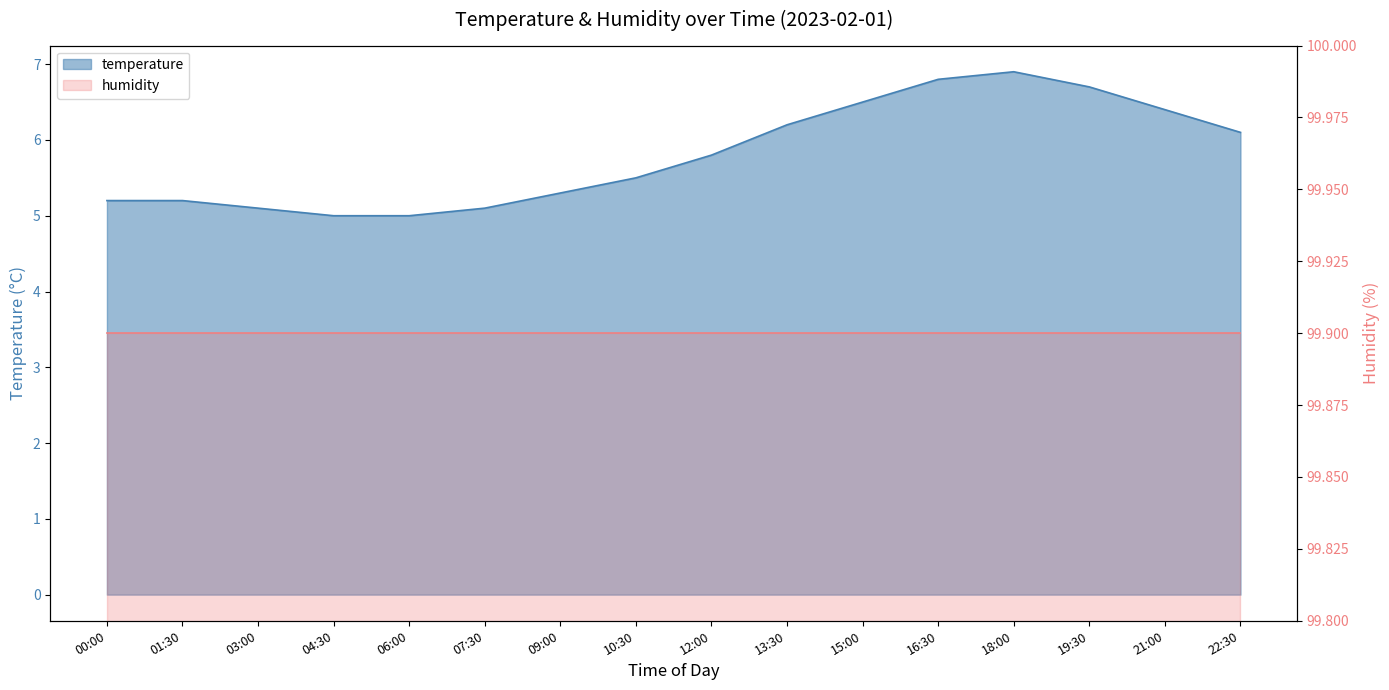

List the labels in order of value, largest first.

18:00, 16:30, 19:30, 15:00, 21:00, 13:30, 22:30, 12:00, 10:30, 09:00, 00:00, 01:30, 03:00, 07:30, 04:30, 06:00